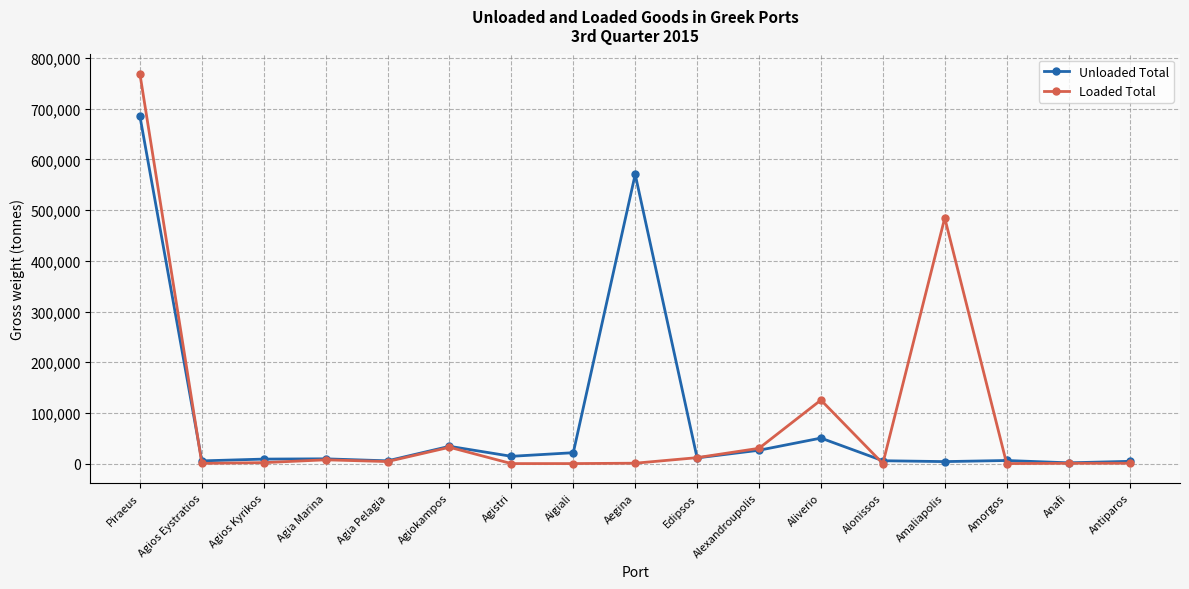

What position from the right is Aigiali?

10